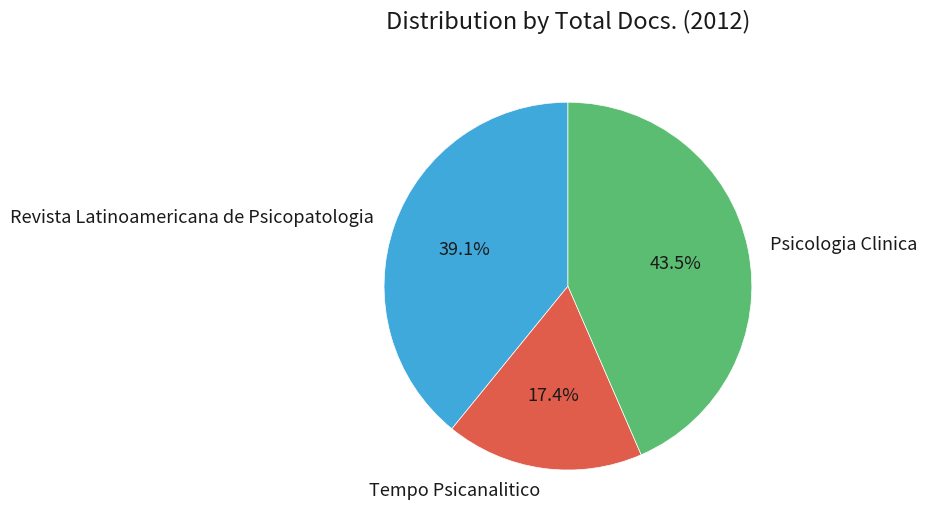

Does Psicologia Clinica account for over 50% of the chart?

No